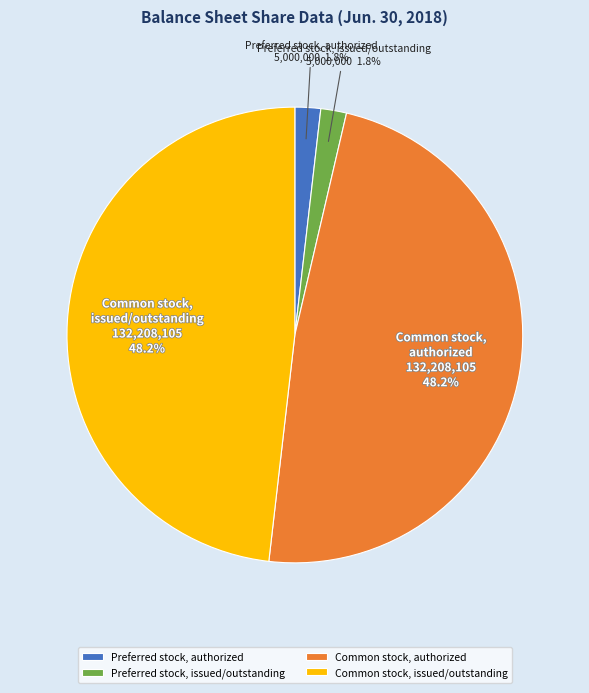

Approximately how many times larger is the value at Preferred stock, issued/outstanding compared to Preferred stock, authorized?

1.0